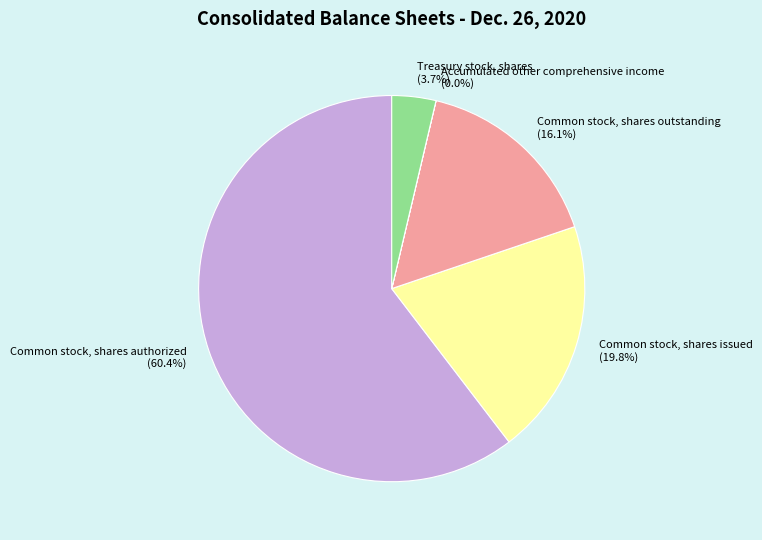

What is the ratio of the value at Common stock, shares issued to the value at Common stock, shares authorized?

0.3